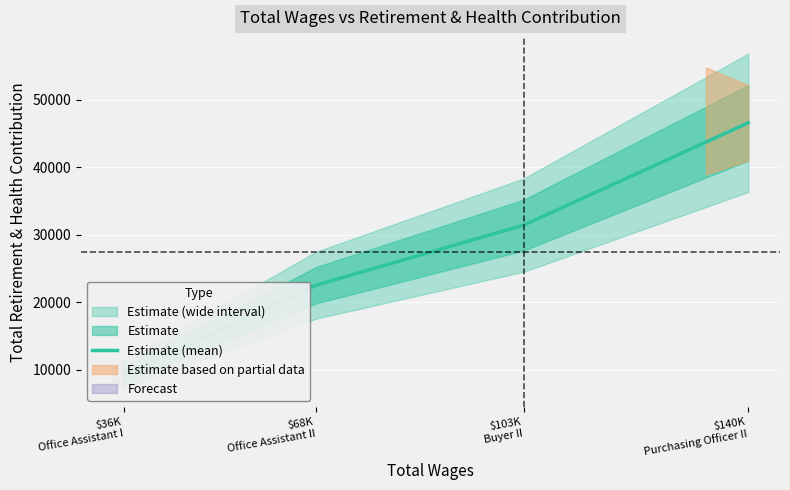

Is it true that the value at $103K
Buyer II is 31410?

True